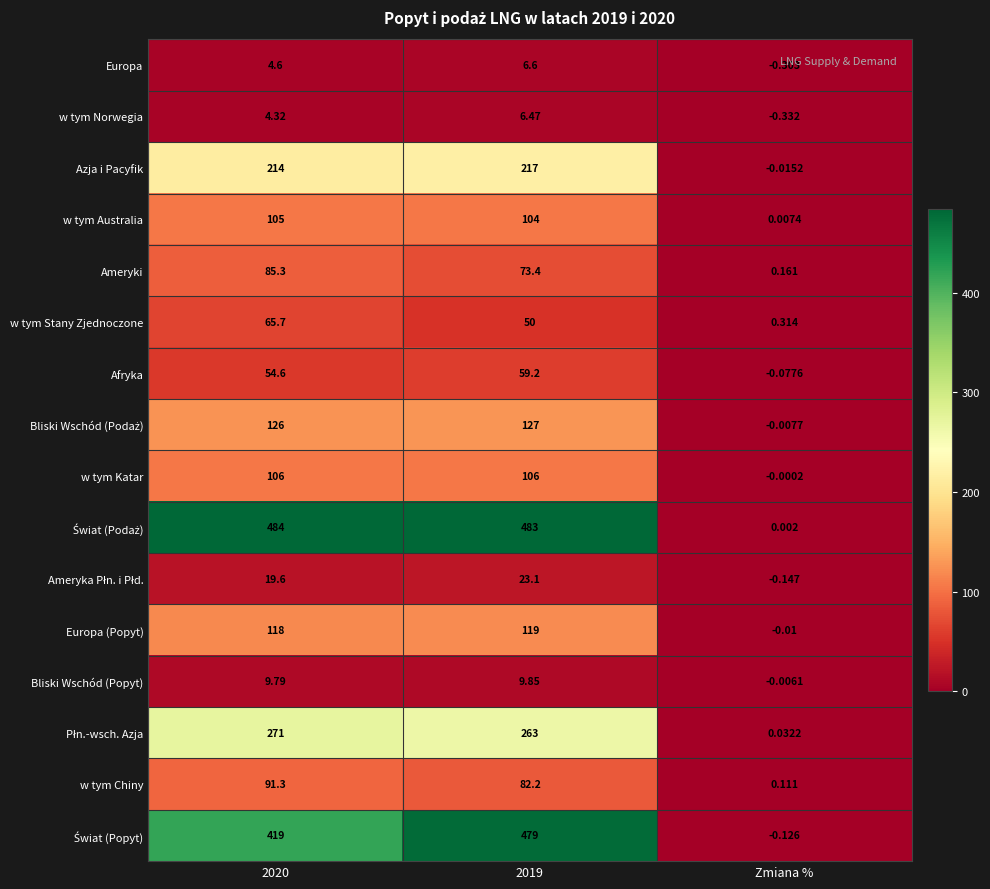

Is the value of Europa at 2020 greater than the value of Afryka at 2019?

No